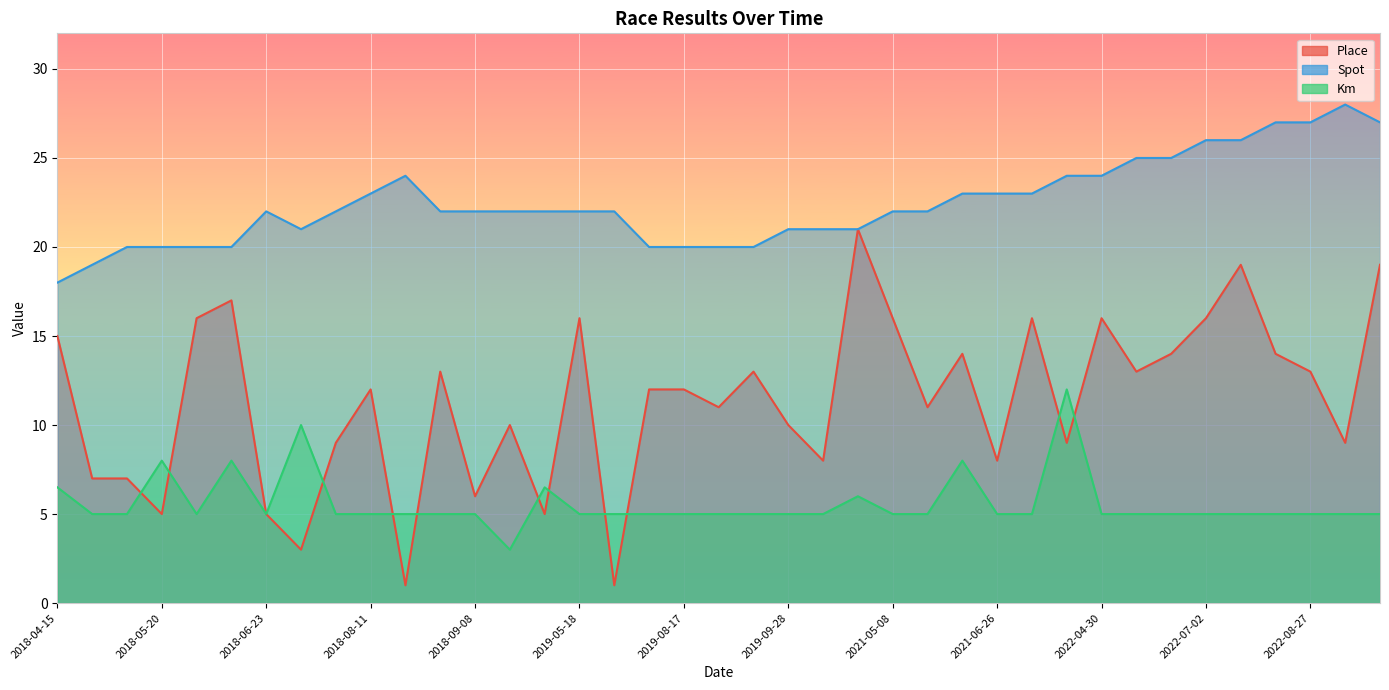

List the series in order of their overall mean, lowest first.

Km, Place, Spot